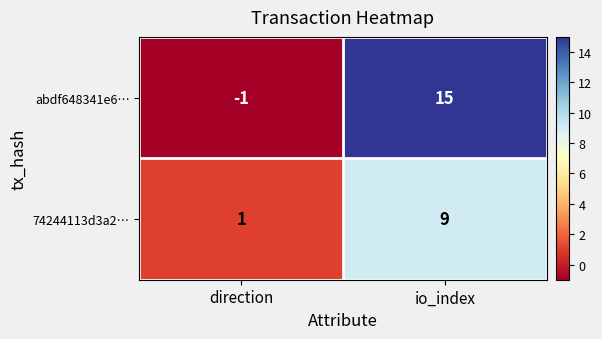

How many distinct data groups are displayed?

2